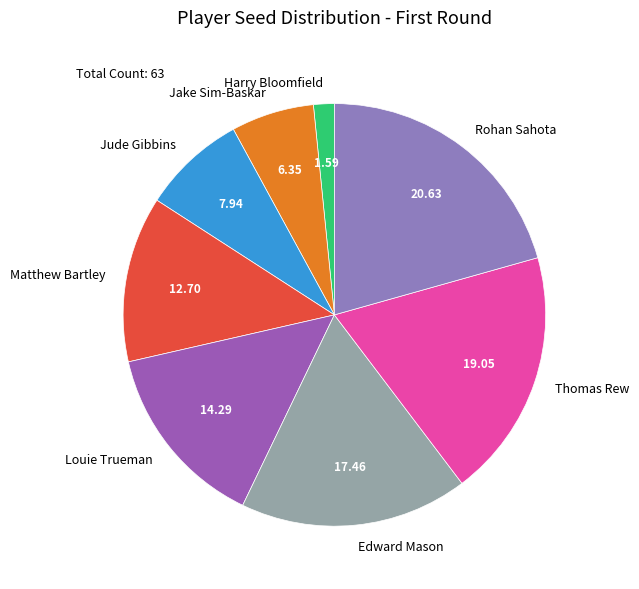

Which has a higher value, Rohan Sahota or Jude Gibbins?

Rohan Sahota